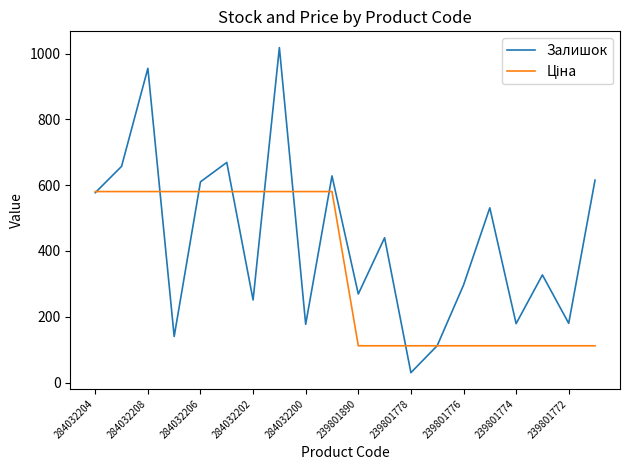

Which series has the largest range (max minus min)?

Залишок